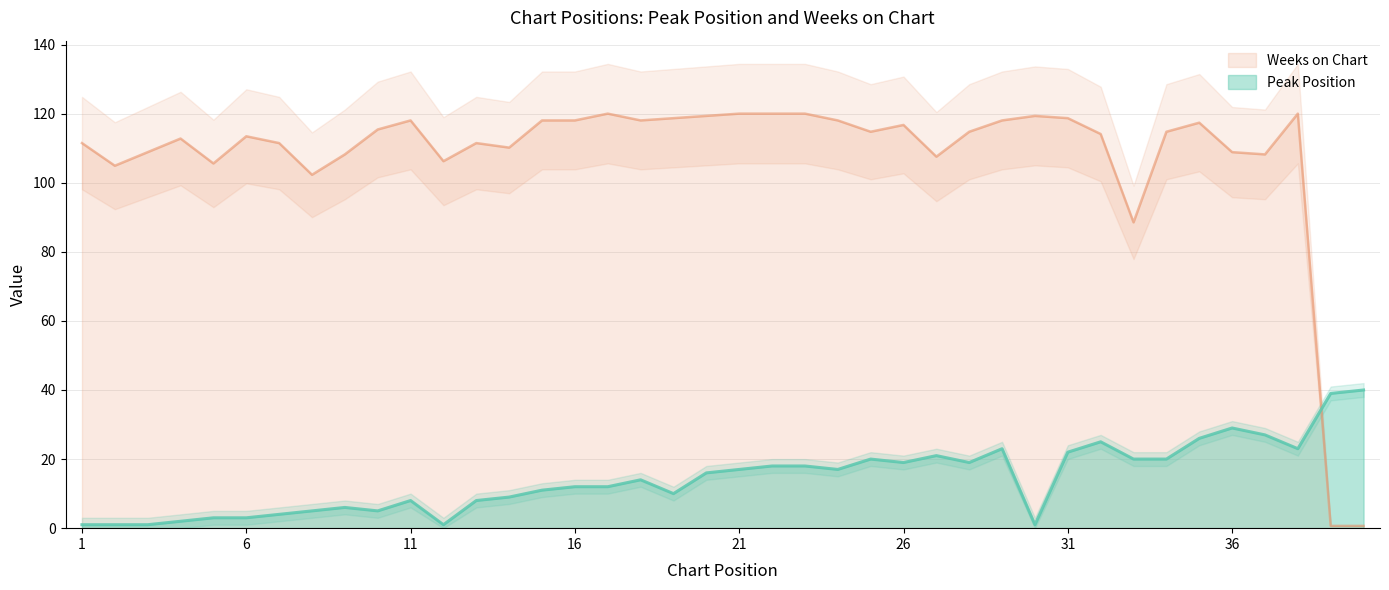

Reading right to left, list all the values displayed in this chart.

Peak Position: 40=40.0	39=39.0	38=23.0	37=27.0	36=29.0	35=26.0	34=20.0	33=20.0	32=25.0	31=22.0	30=1.0	29=23.0	28=19.0	27=21.0	26=19.0	25=20.0	24=17.0	23=18.0	22=18.0	21=17.0	20=16.0	19=10.0	18=14.0	17=12.0	16=12.0	15=11.0	14=9.0	13=8.0	12=1.0	11=8.0	10=5.0	9=6.0	8=5.0	7=4.0	6=3.0	5=3.0	4=2.0	3=1.0	2=1.0	1=1.0
Weeks on Chart: 40=0.7	39=0.7	38=120.0	37=108.2	36=108.9	35=117.4	34=114.8	33=88.5	32=114.1	31=118.7	30=119.3	29=118.0	28=114.8	27=107.5	26=116.7	25=114.8	24=118.0	23=120.0	22=120.0	21=120.0	20=119.3	19=118.7	18=118.0	17=120.0	16=118.0	15=118.0	14=110.2	13=111.5	12=106.2	11=118.0	10=115.4	9=108.2	8=102.3	7=111.5	6=113.4	5=105.6	4=112.8	3=108.9	2=104.9	1=111.5